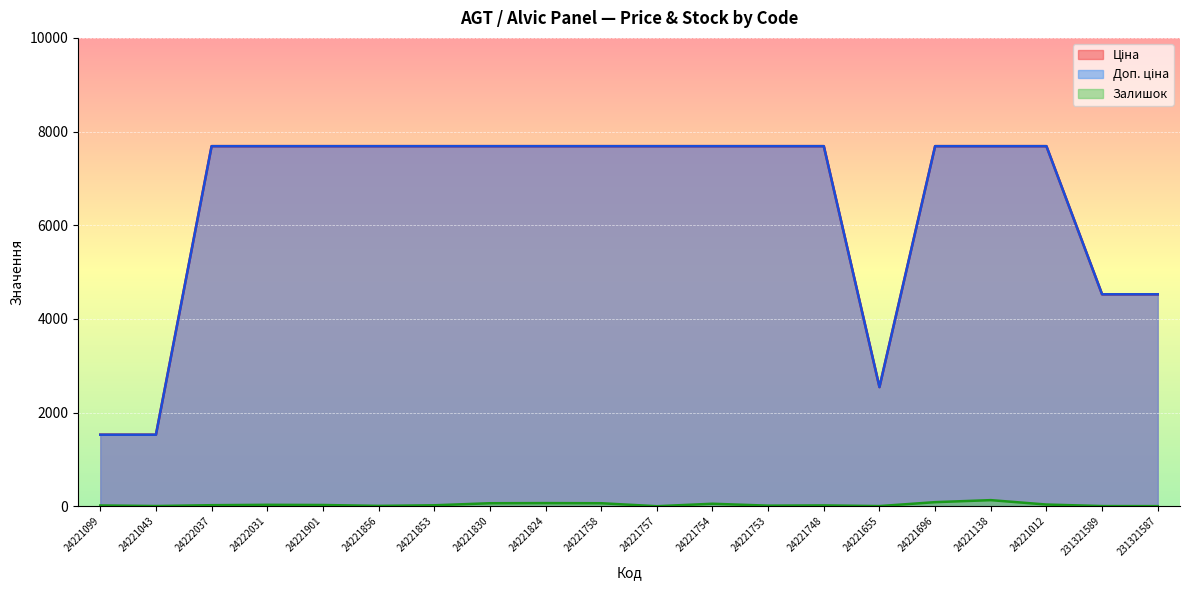

Which series has the largest range (max minus min)?

Ціна